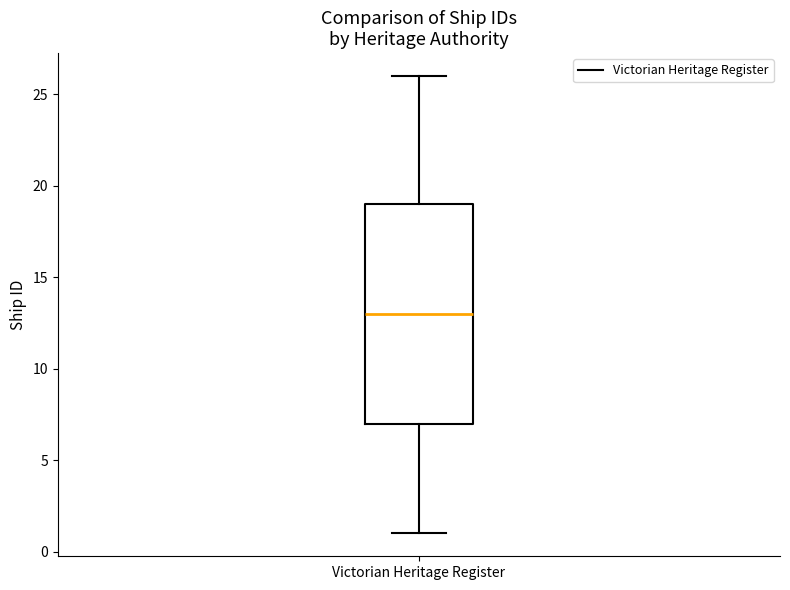

Read this box plot against the y-axis: the position of the median line, the range covered by the box, and the ends of both whiskers. The values are not printed on the chart, so give them approximately, as read against the axis.

median 13, box 7 to 19, whiskers 1 to 26